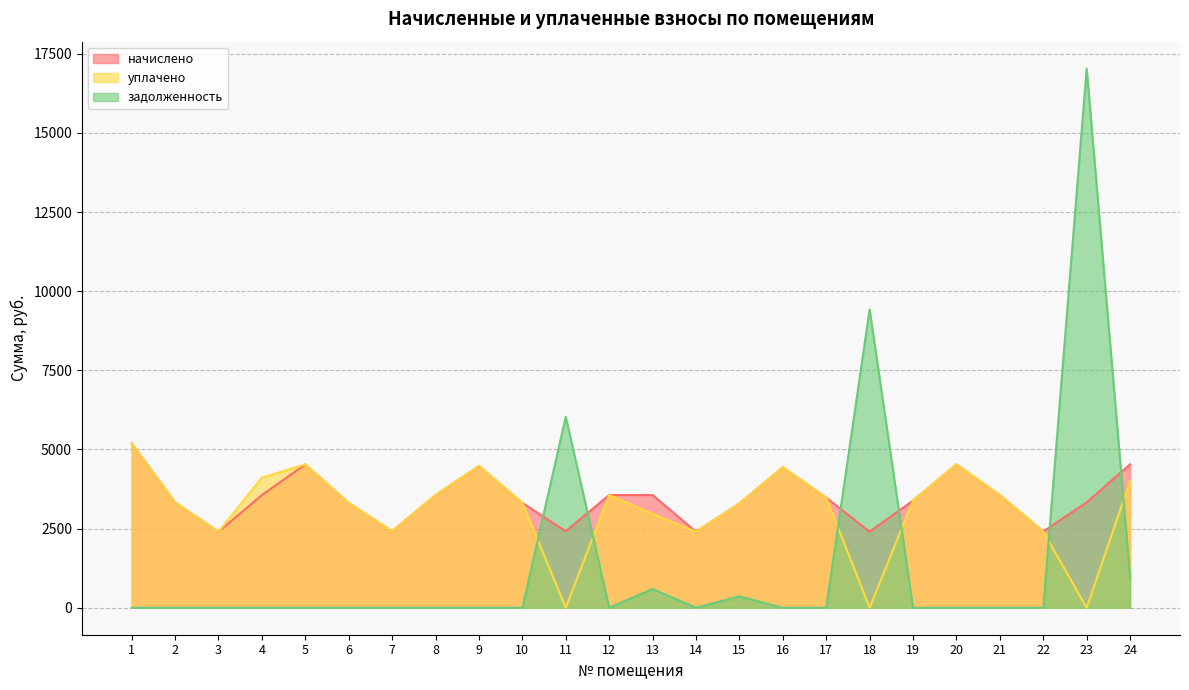

What are all the series names shown in the legend?

начислено, уплачено, задолженность